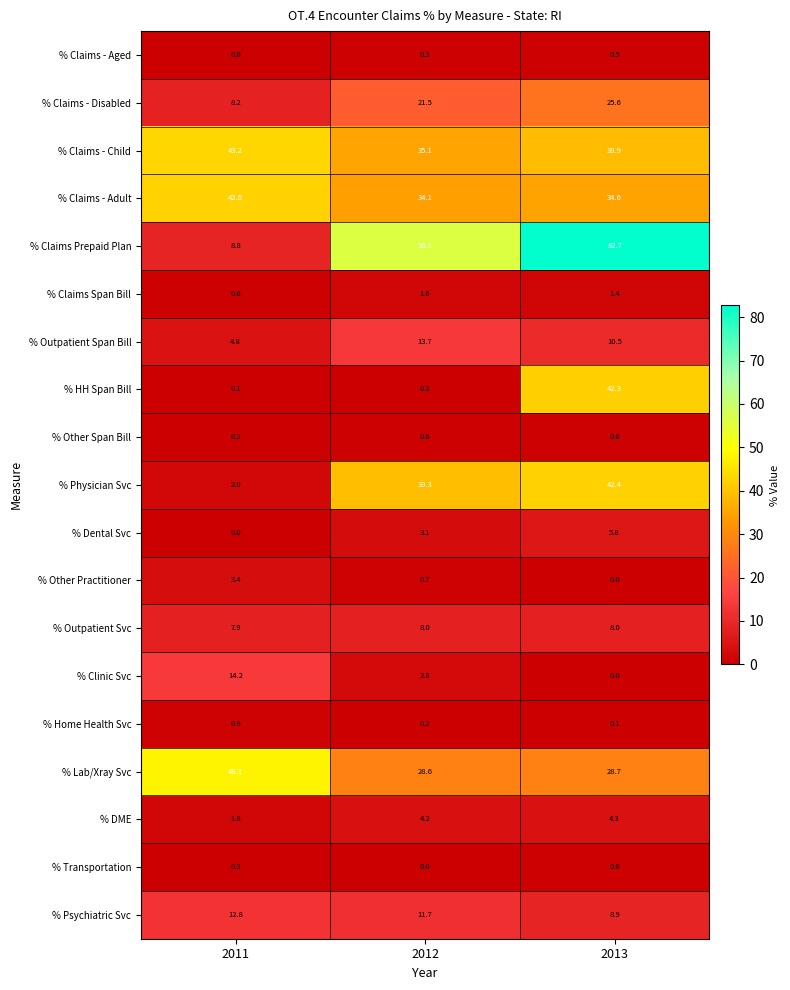

At which label does % Claims - Disabled reach its minimum?

2011